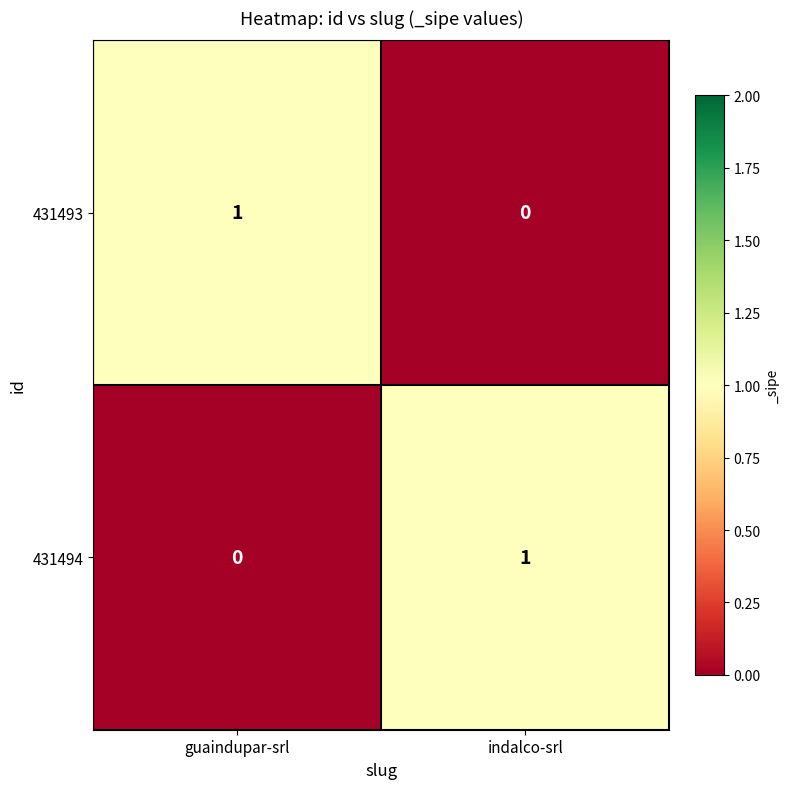

How many data points does each series have?

2